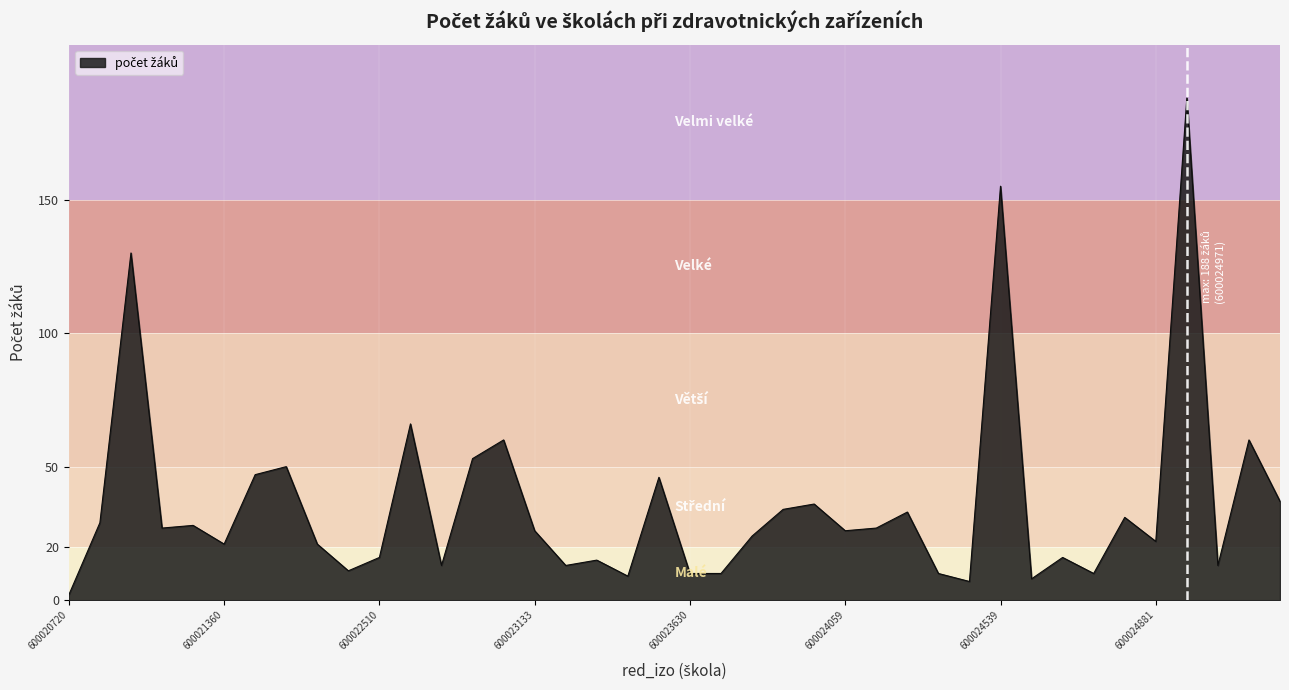

What is the greatest value displayed?

188